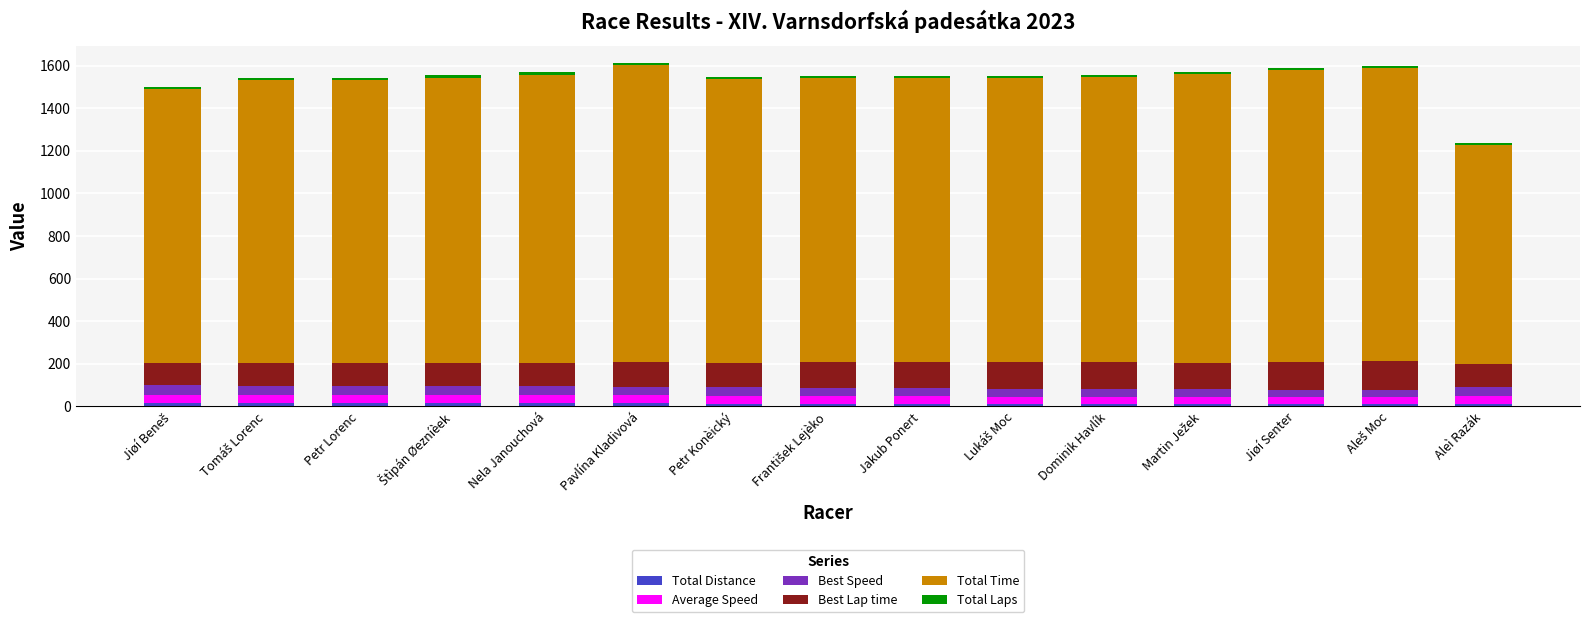

At which label does Best Speed first exceed 40?

Jiøí Beneš